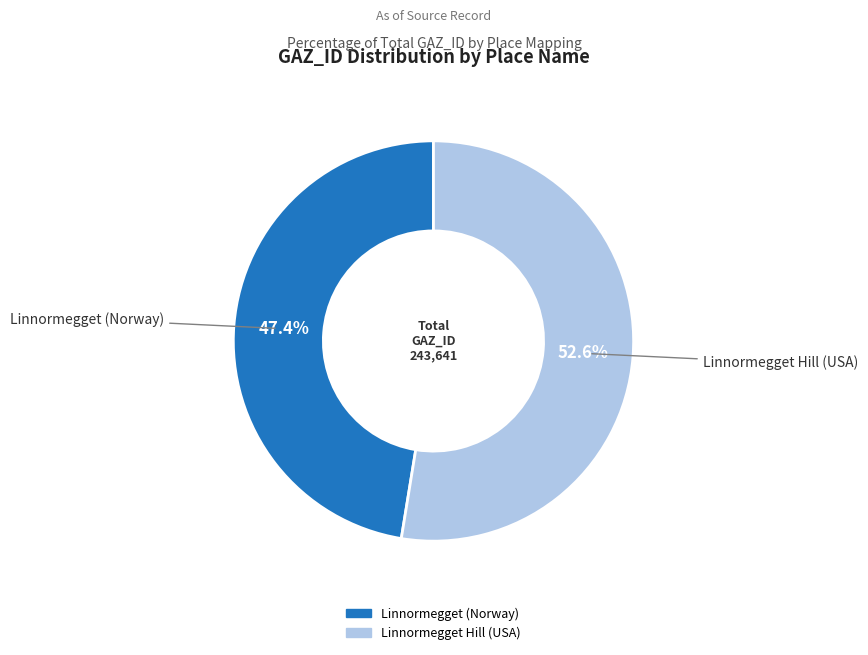

Does Linnormegget (Norway) account for over 50% of the chart?

No